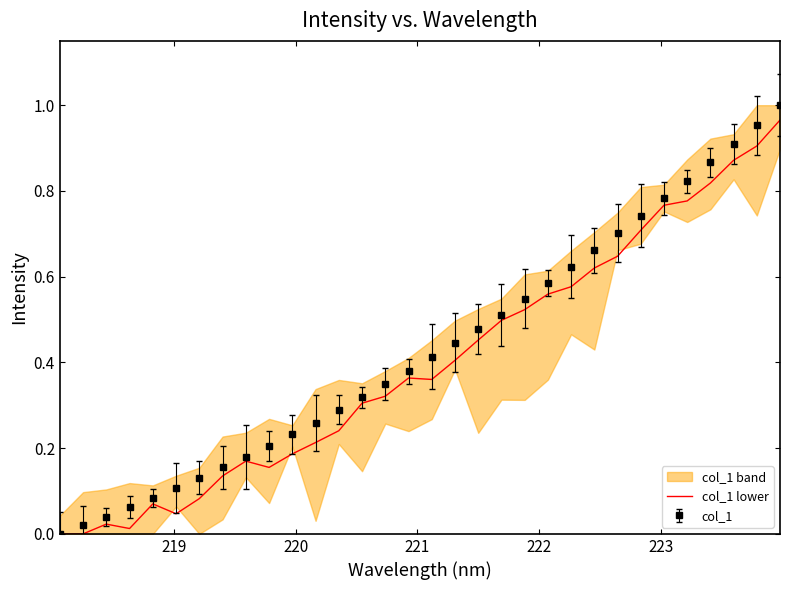

What is the value of the 32nd point from the left?

1.0